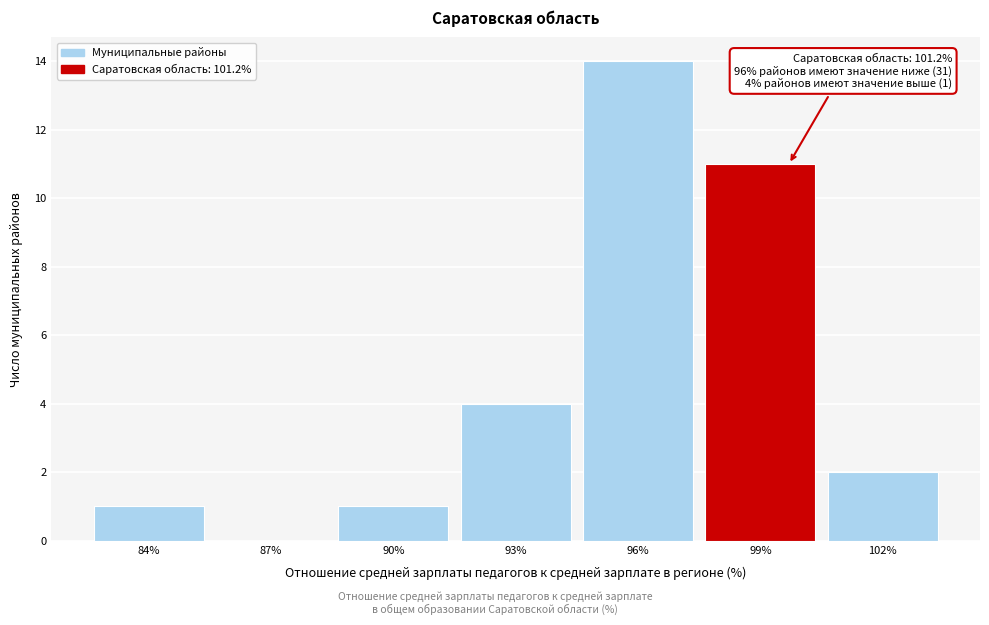

Reading left to right, what are all the values shown in this chart?

84%=1	87%=0	90%=1	93%=4	96%=14	99%=11	102%=2